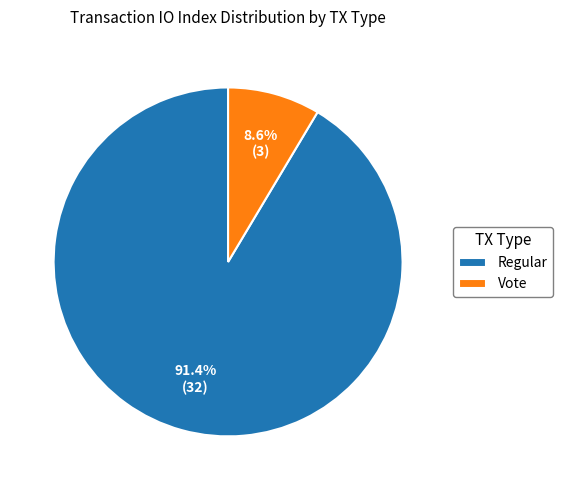

Which category has the biggest portion of the pie?

Regular